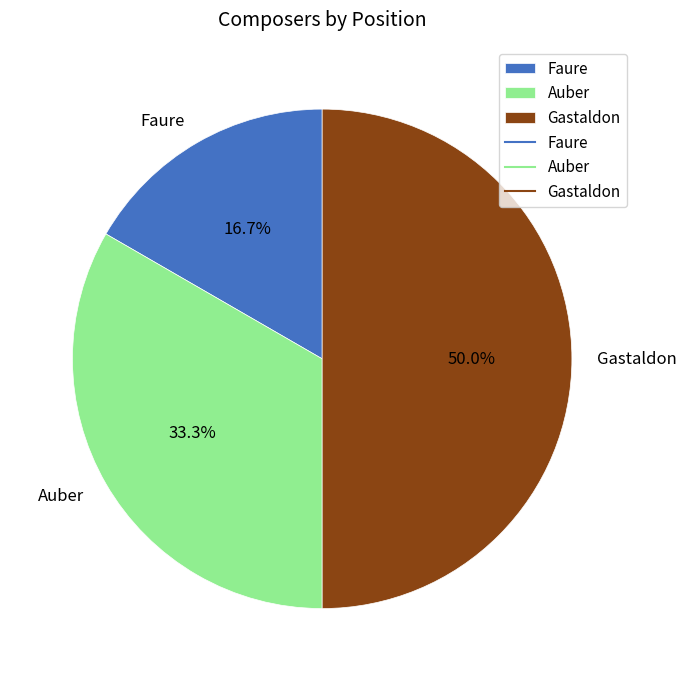

True or false: Gastaldon accounts for 59% of the total.

False